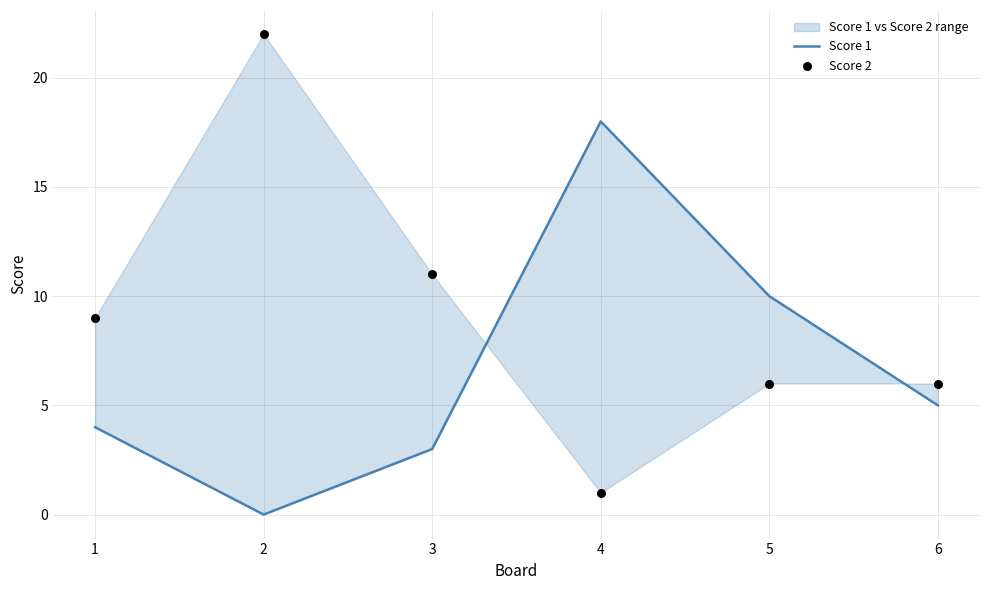

Is the value of Score 1 at 4 greater than the value of Score 2 at 2?

No